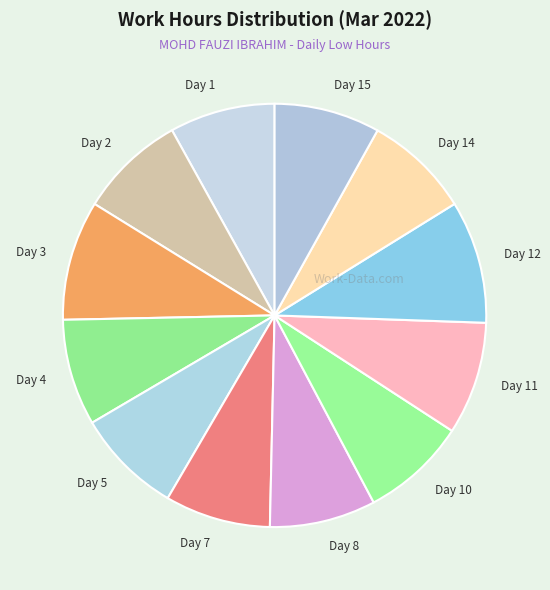

Approximately how many times larger is the value at Day 2 compared to Day 4?

1.0